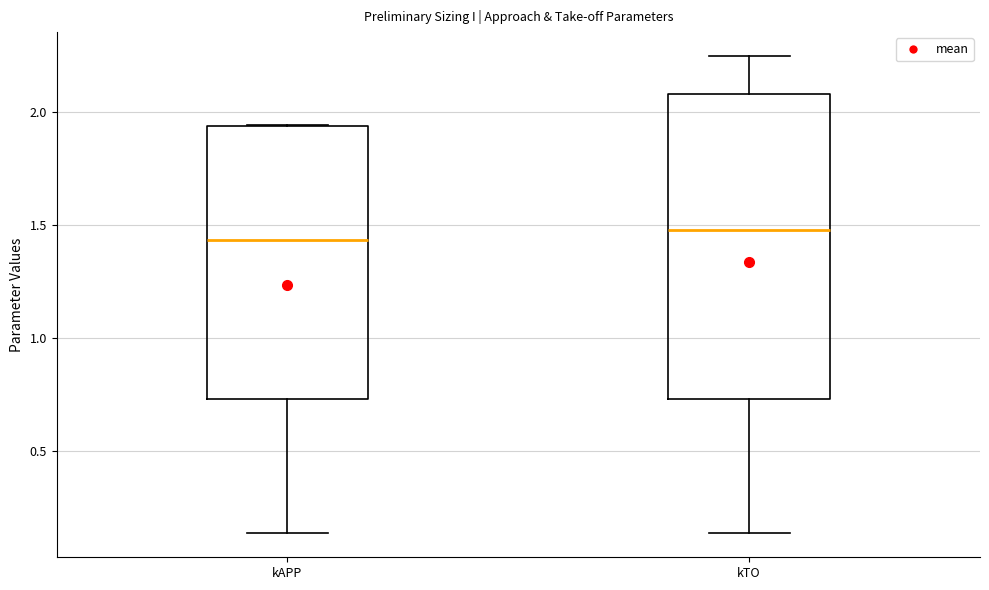

Reading left to right, read every box against the y-axis: the position of its median line, the range the box covers, and the ends of its whiskers. The values are not printed on the chart, so give them approximately, as read against the axis.

kAPP: median 1.45, box 0.75 to 1.95, whiskers 0.15 to 1.95
kTO: median 1.50, box 0.75 to 2.10, whiskers 0.15 to 2.25